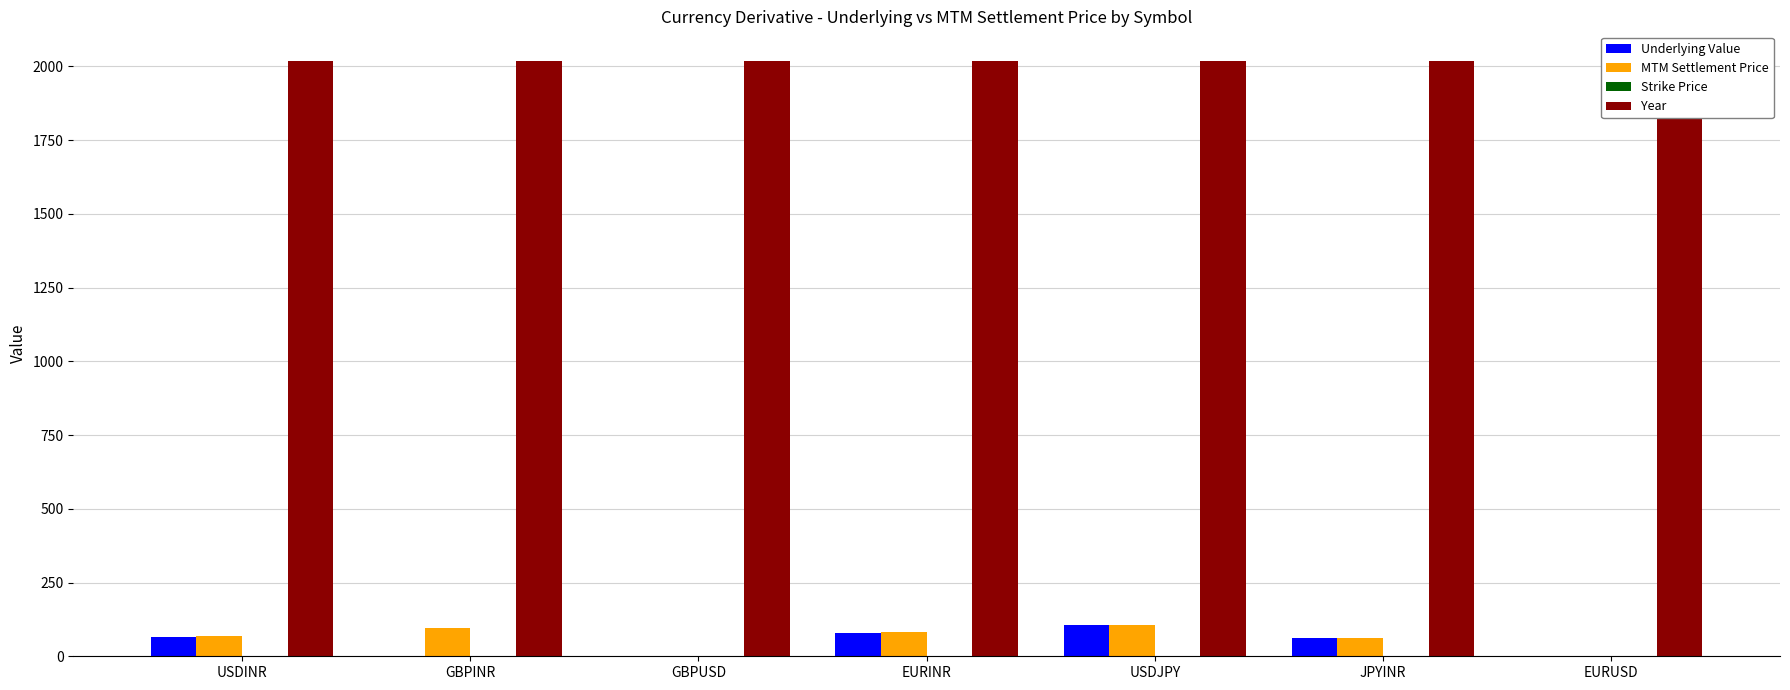

What value does the Year series have at JPYINR?

2018.0